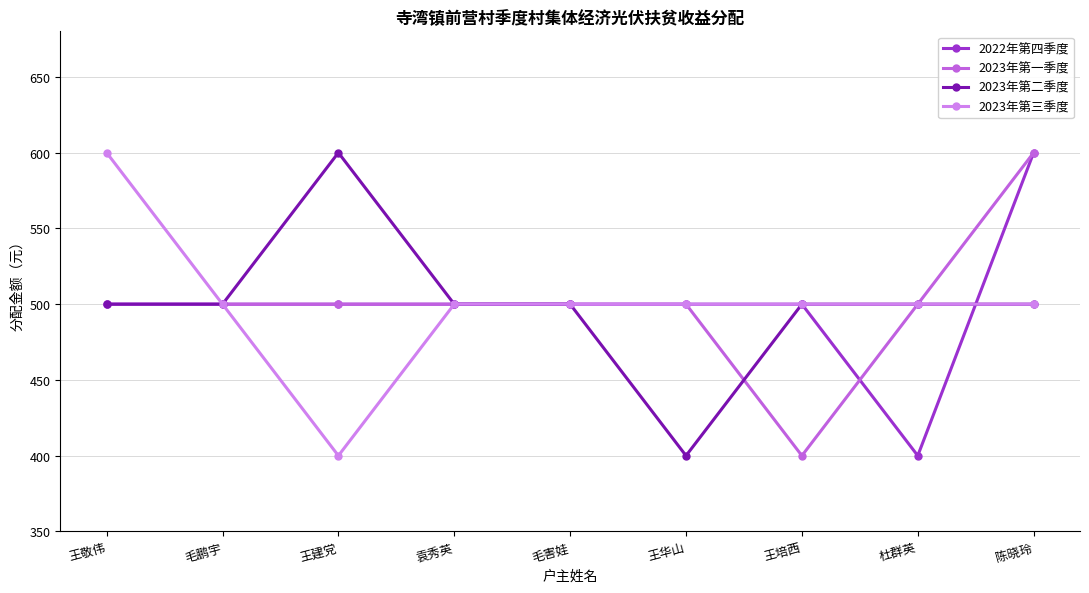

What is the label of the 3rd point from the right?

王培西